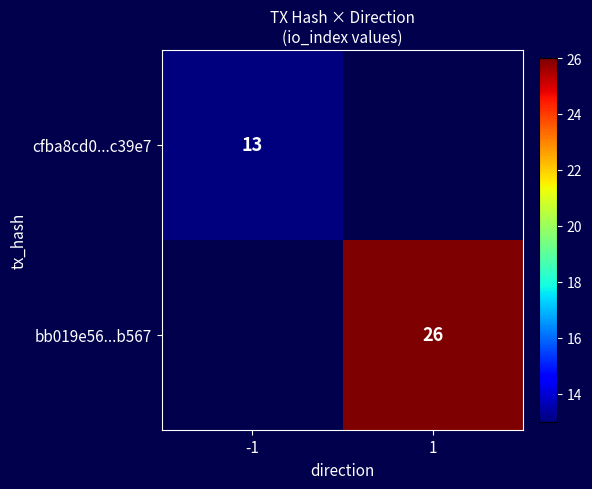

Is the value of bb019e56...b567 at 1 greater than the value of cfba8cd0...c39e7 at -1?

Yes